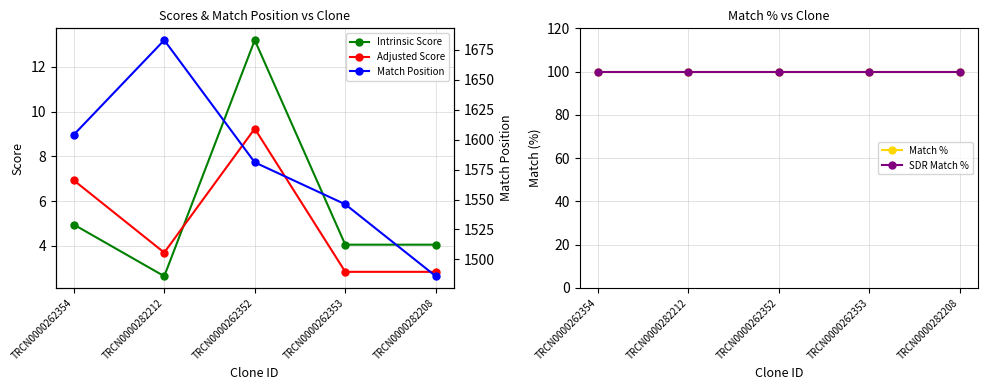

The value of SDR Match % at TRCN0000262353 is 148.4. True or false?

False